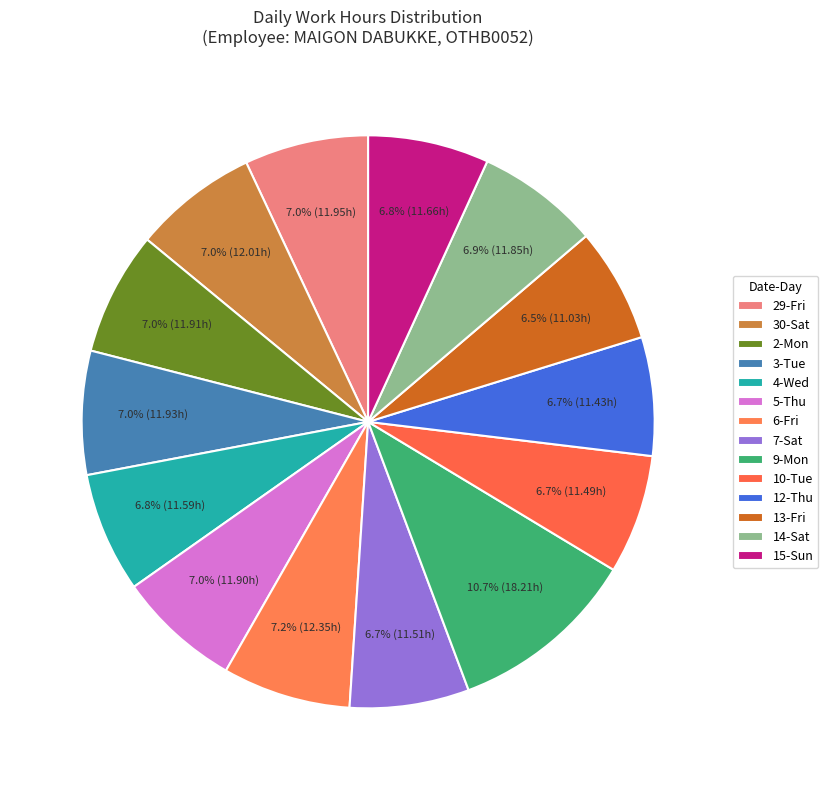

What is the ratio of the value at 5-Thu to the value at 6-Fri?

1.0